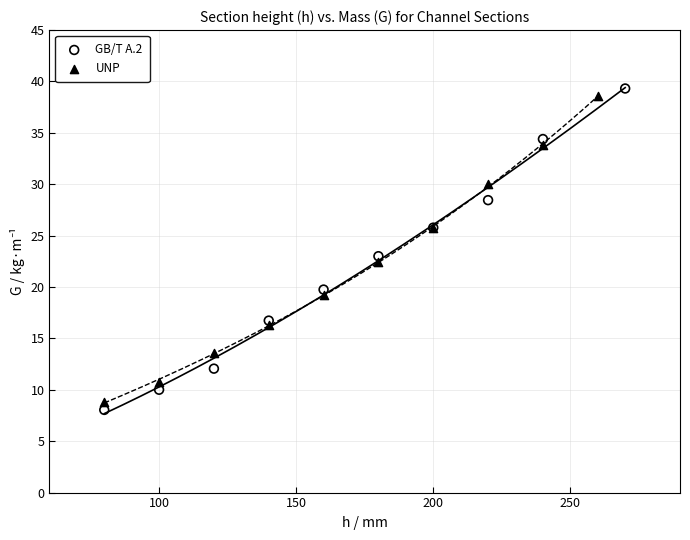

Which series has the widest spread of Y values?

GB/T A.2